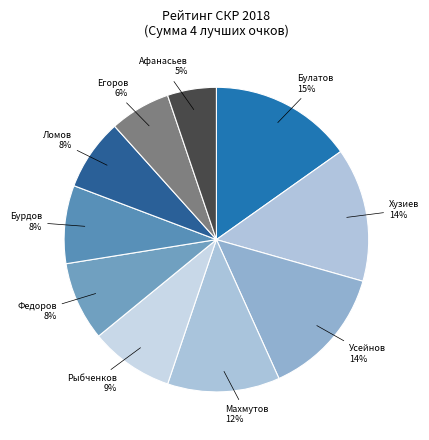

To the nearest percent, what is the average slice percentage?

10%